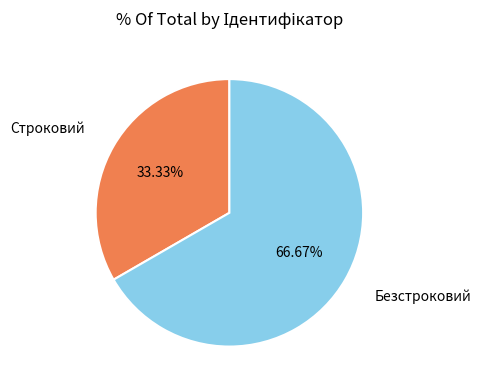

What portion of the pie excludes Строковий?

66.7%